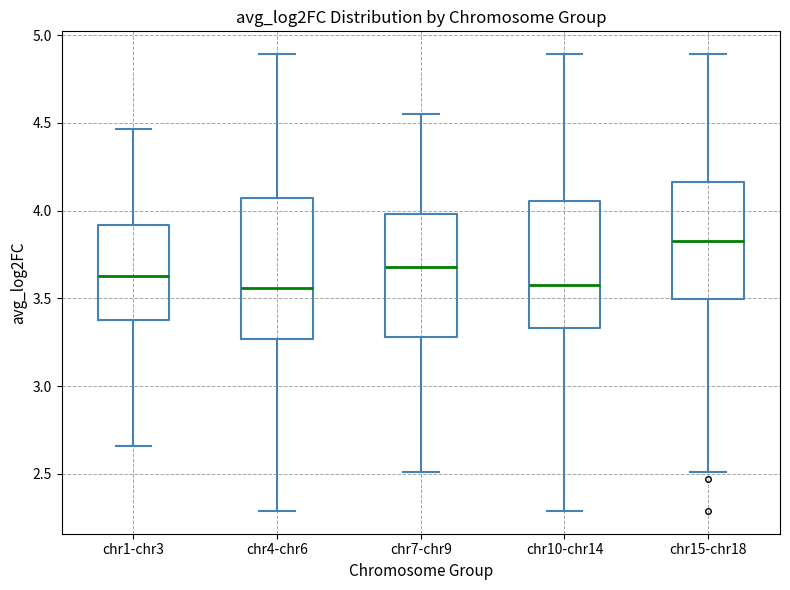

Reading left to right, transcribe this box plot: for each box, give where its median line is, the range the box spans, and where its two whiskers end, as read against the y-axis. The values are not printed on the chart, so give them approximately, as read against the axis.

chr1-chr3: median 3.65, box 3.40 to 3.90, whiskers 2.65 to 4.45
chr4-chr6: median 3.55, box 3.25 to 4.05, whiskers 2.30 to 4.90
chr7-chr9: median 3.70, box 3.30 to 4.00, whiskers 2.50 to 4.55
chr10-chr14: median 3.60, box 3.35 to 4.05, whiskers 2.30 to 4.90
chr15-chr18: median 3.85, box 3.50 to 4.15, whiskers 2.50 to 4.90